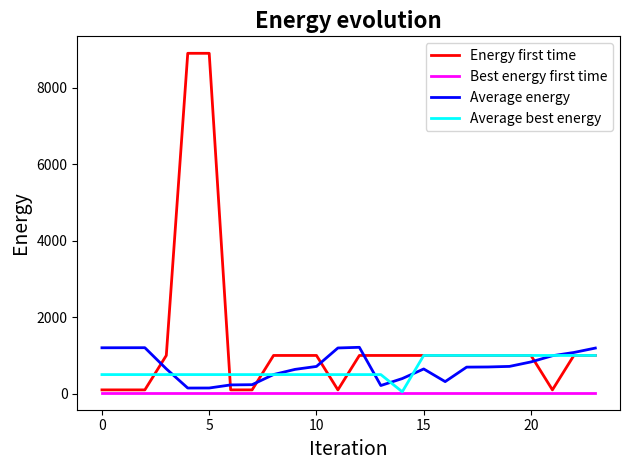

Which series has the largest total across all categories?

Energy first time